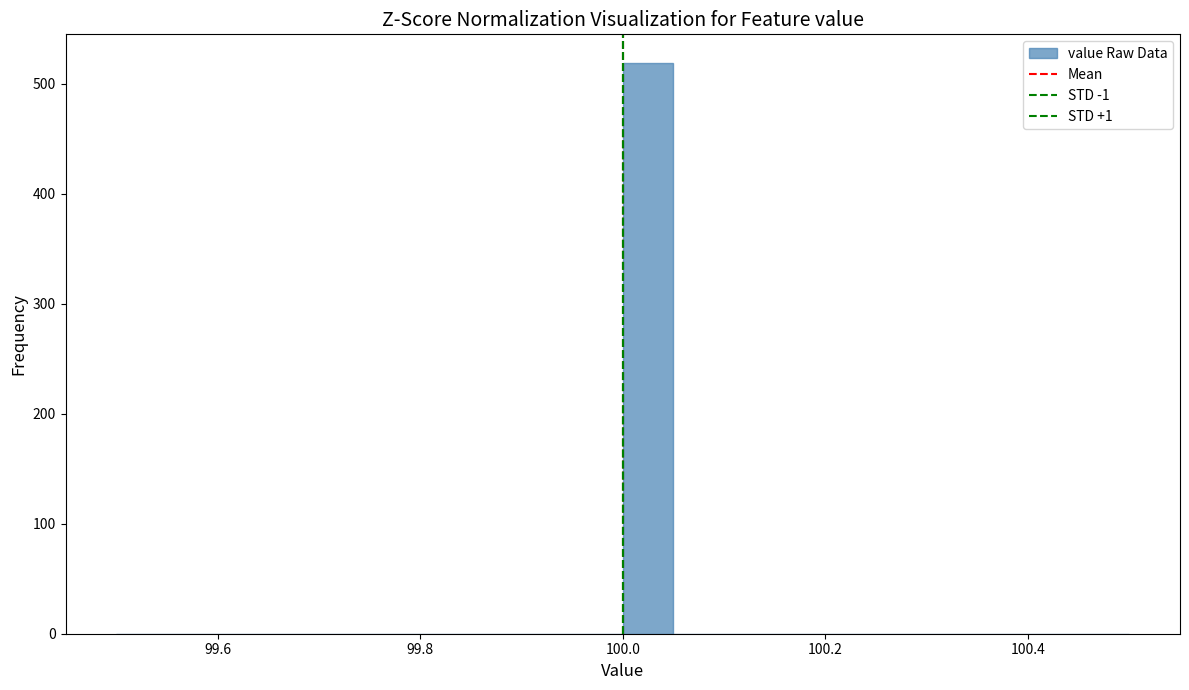

Read against the x-axis, roughly where is the centre of the tallest bar?

100.02